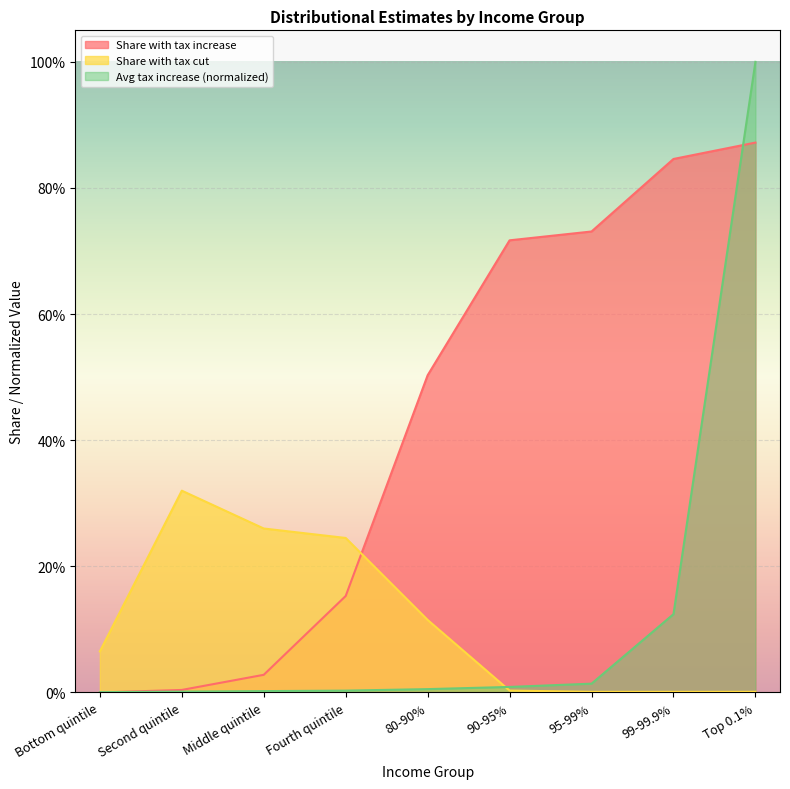

List the labels in order of Share with tax cut value, smallest first.

95-99%, 99-99.9%, Top 0.1%, 90-95%, Bottom quintile, 80-90%, Fourth quintile, Middle quintile, Second quintile